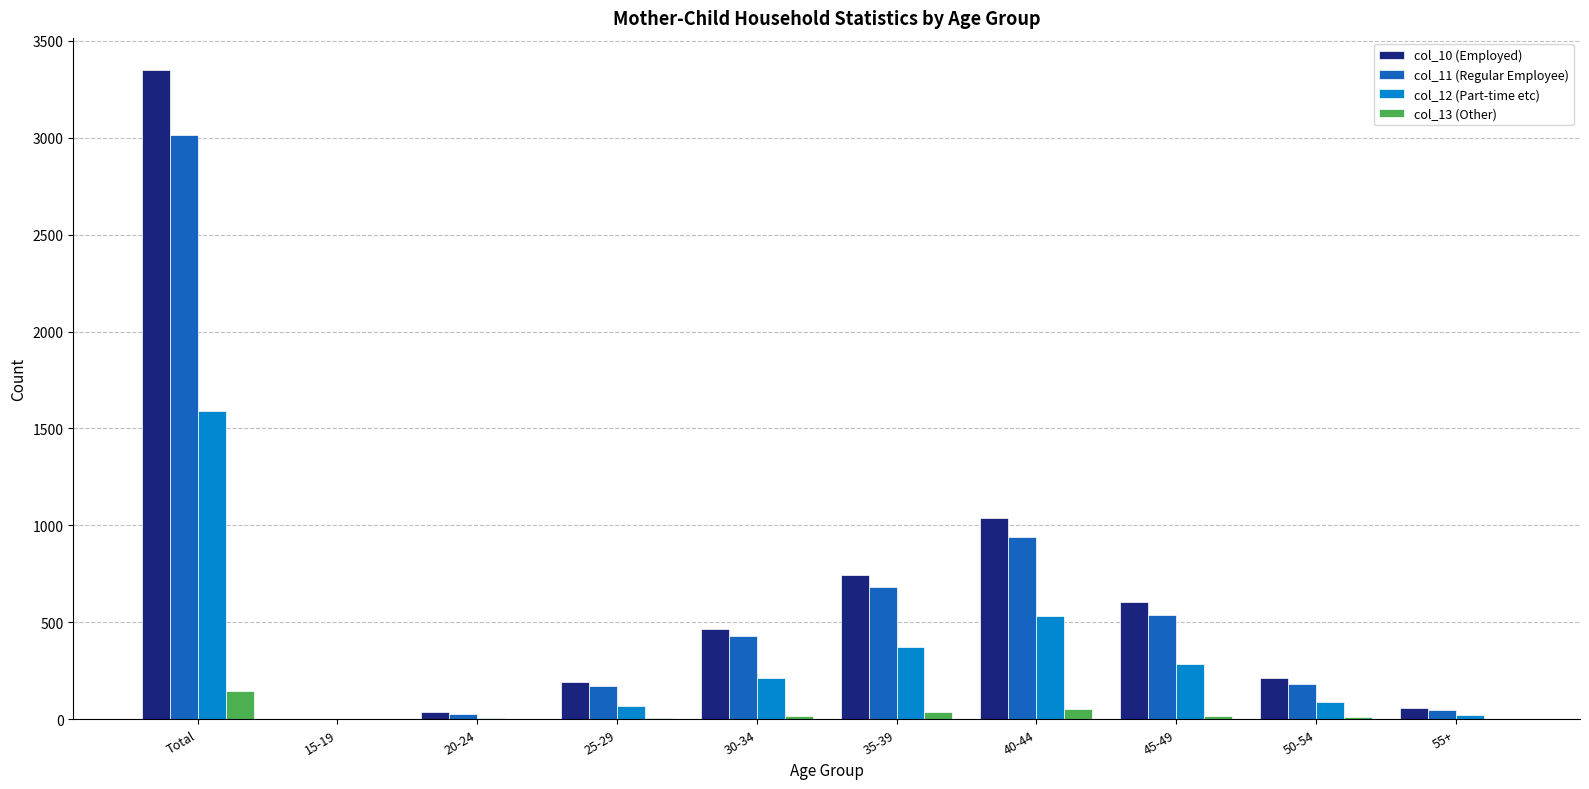

True or false: col_12 (Part-time etc) has a value of 2653 at Total.

False